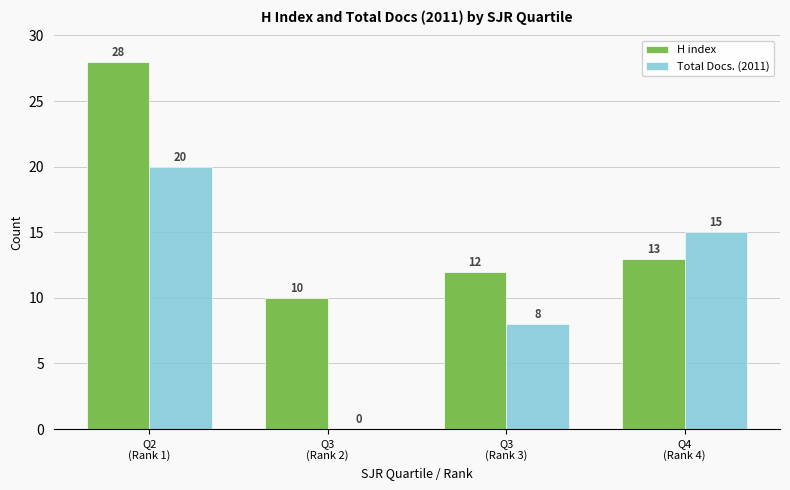

What is the sum of all H index values?

63